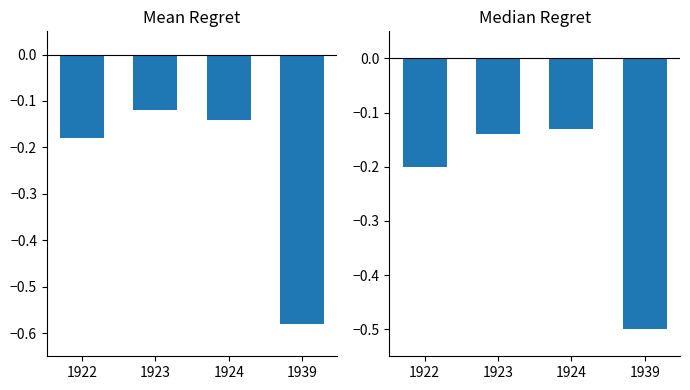

What is the maximum value shown in the chart?

-0.1